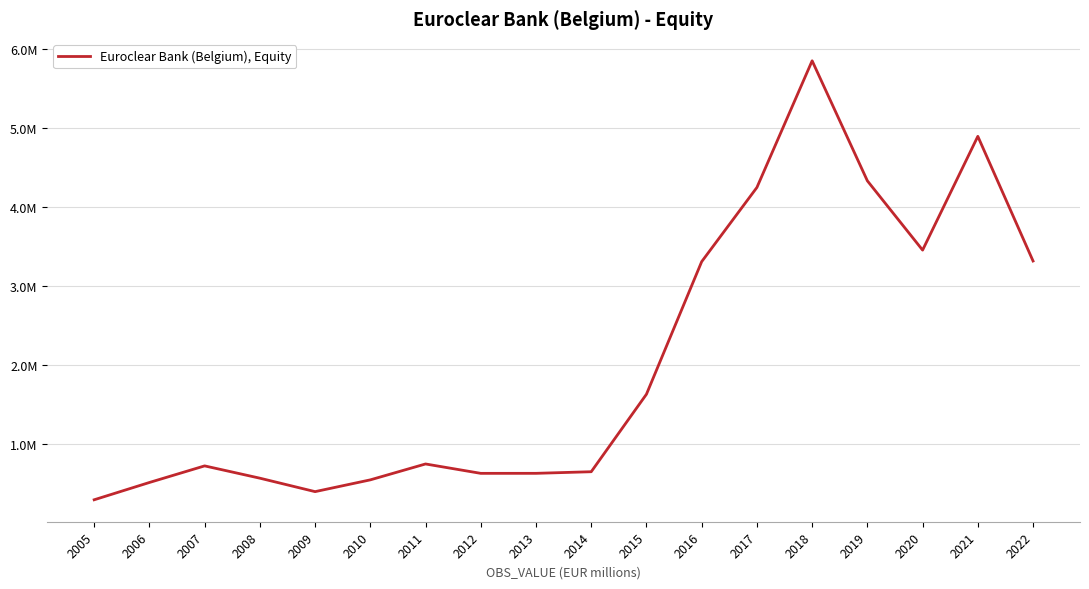

Where is the first local minimum?

2009